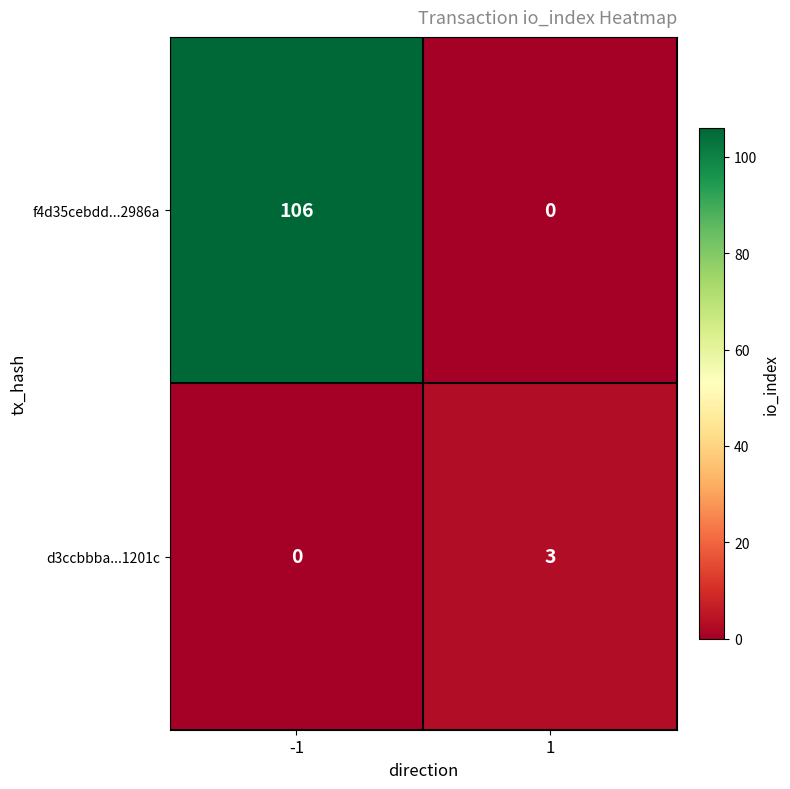

The value of d3ccbbba...1201c at 1 is 3. True or false?

True